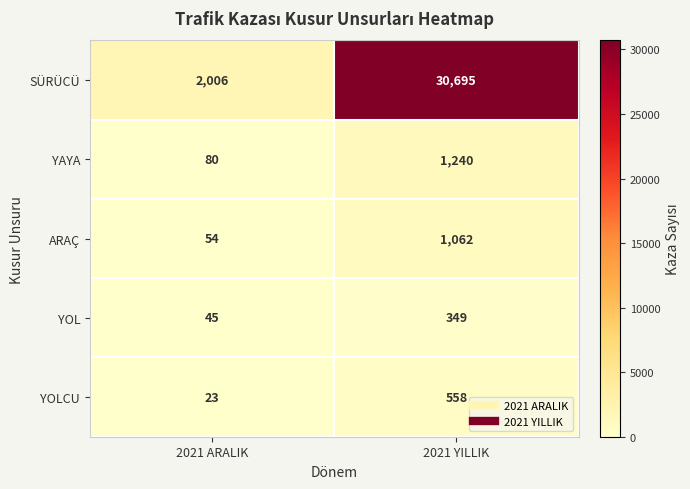

At which category is the sum across all series the highest?

2021 YILLIK